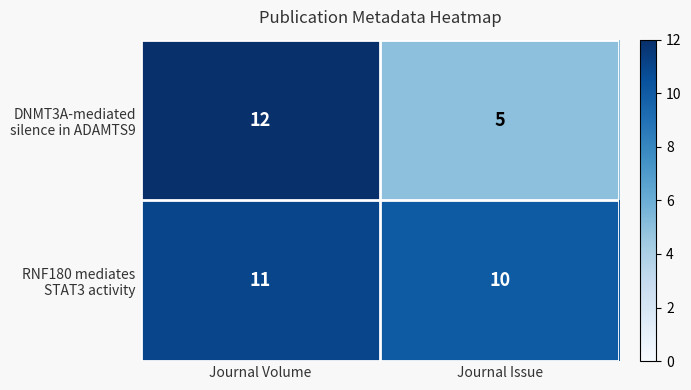

What is the total value across all series at Journal Issue?

15